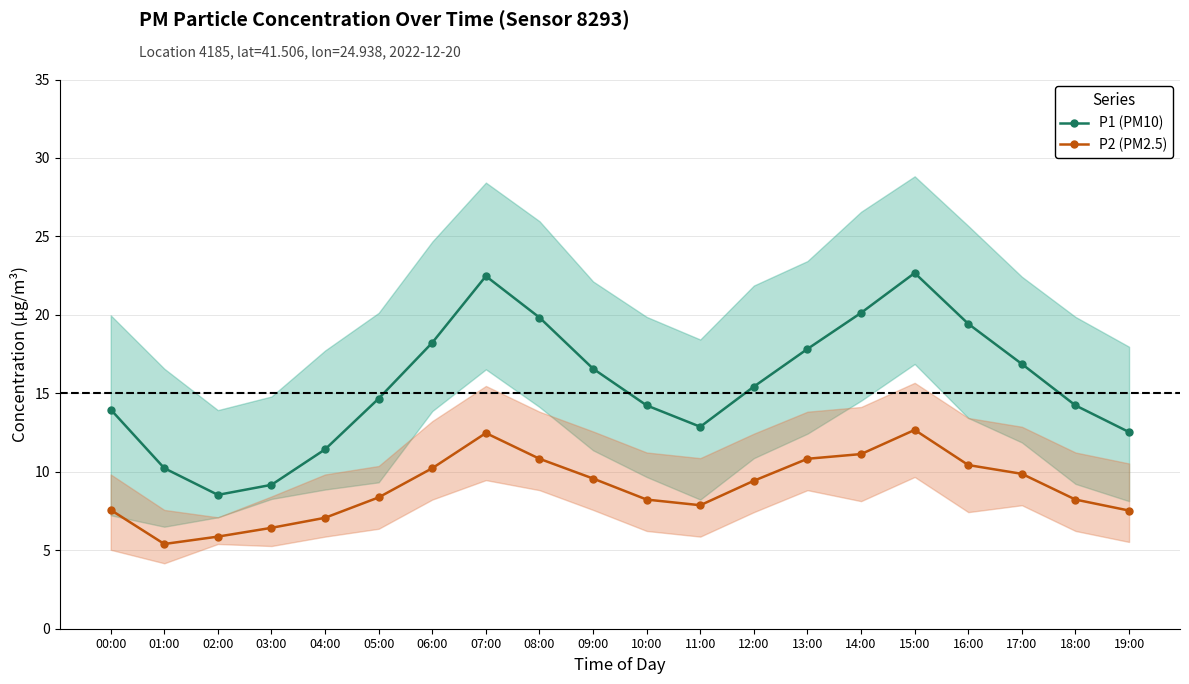

The P2 (PM2.5) series shows 16.8 at 17:00. True or false?

False